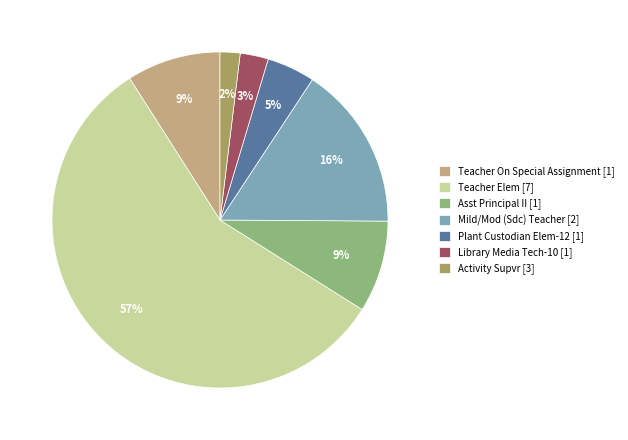

Which slice represents more than half of the pie?

Teacher Elem